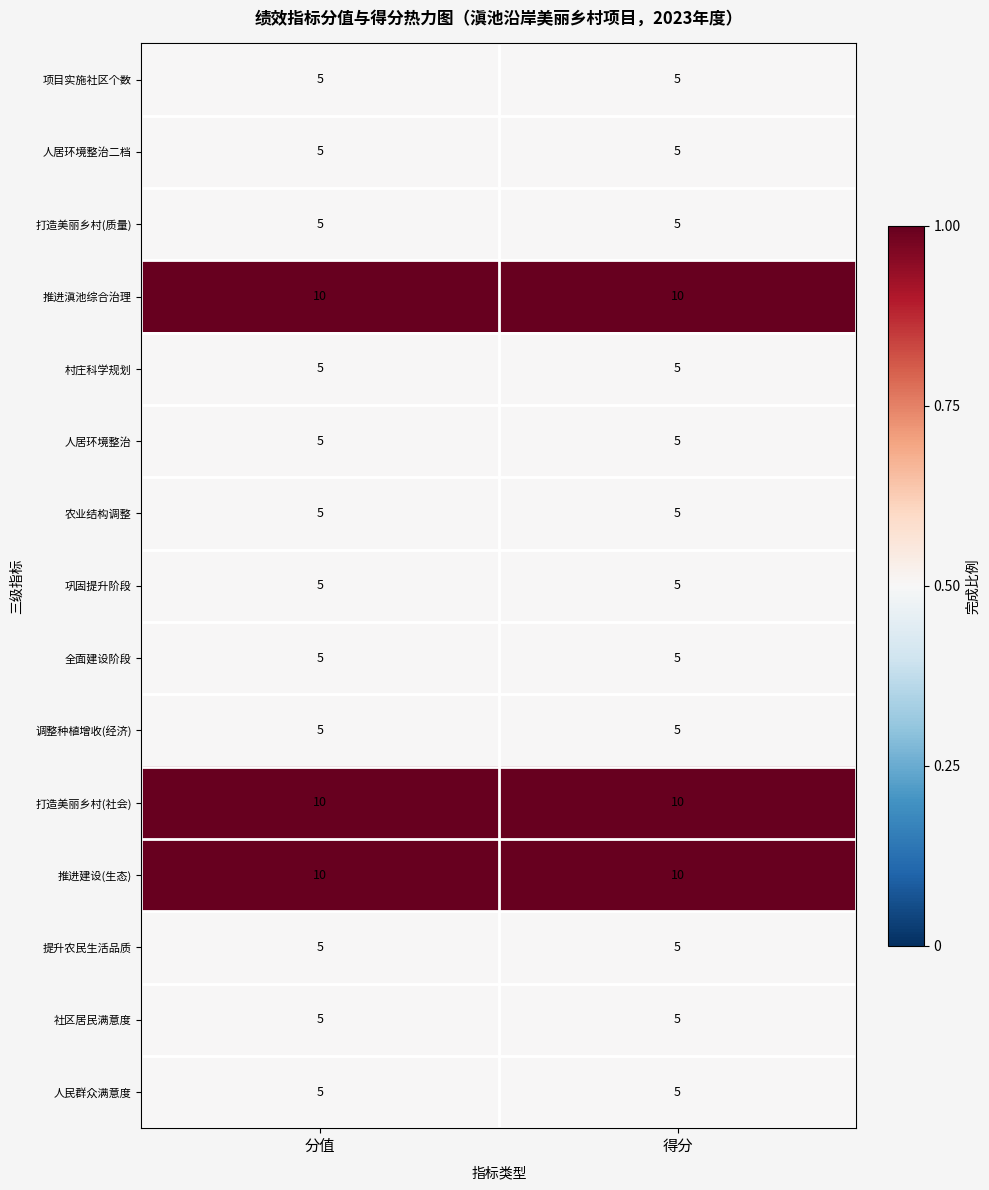

What is the maximum value shown in the chart?

10